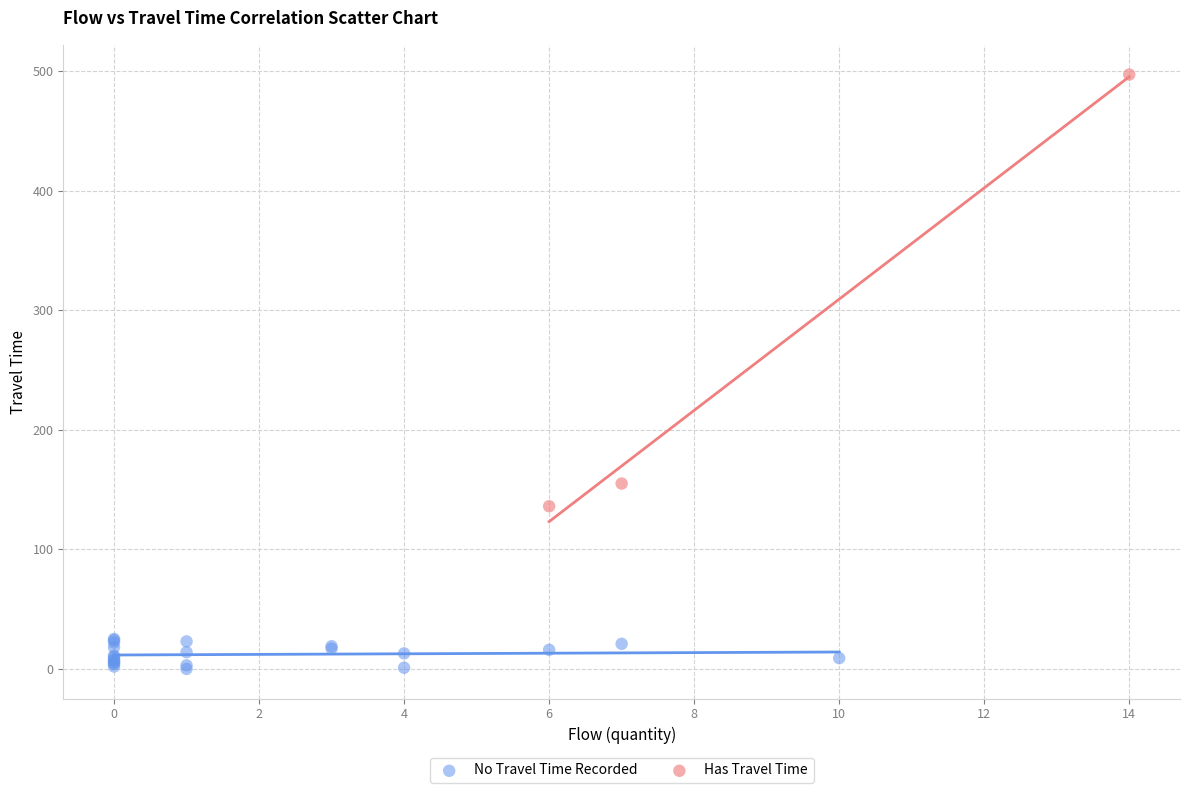

Which series has the largest Y range (max minus min)?

Has Travel Time